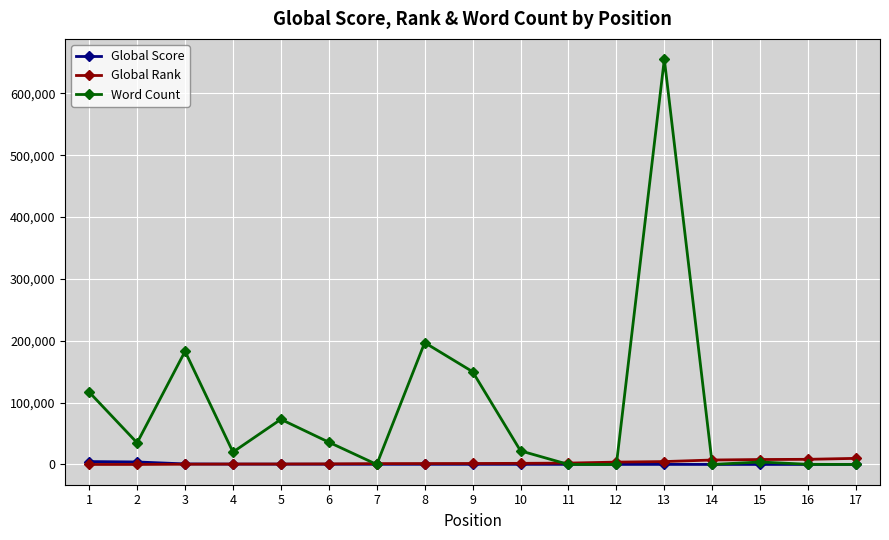

How many lines are shown in the chart?

3